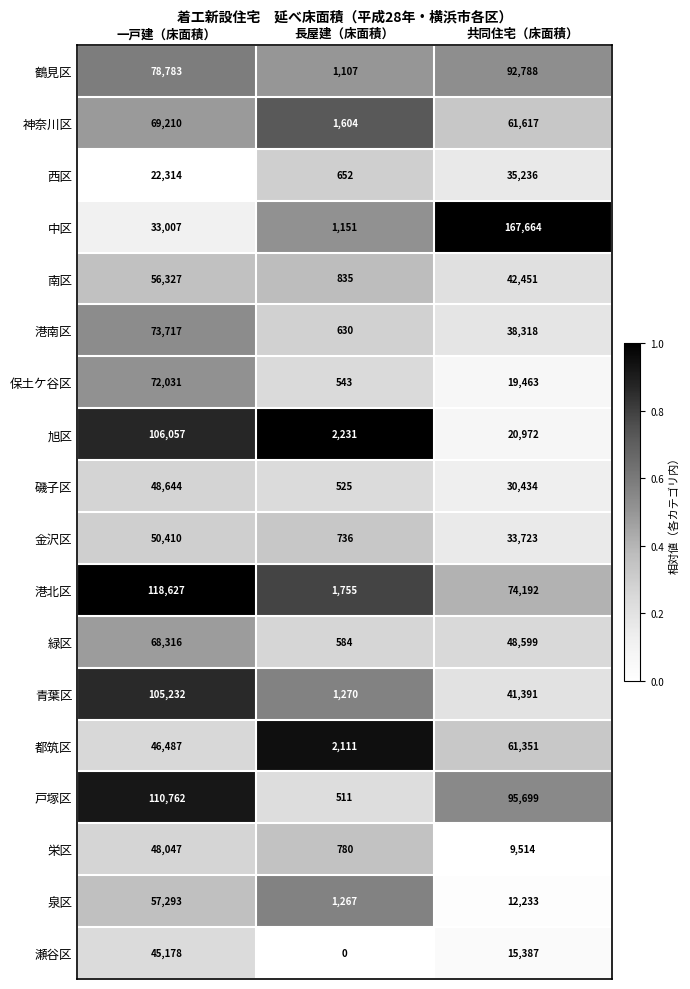

Between 一戸建（床面積） and 共同住宅（床面積）, which series saw the biggest shift?

中区